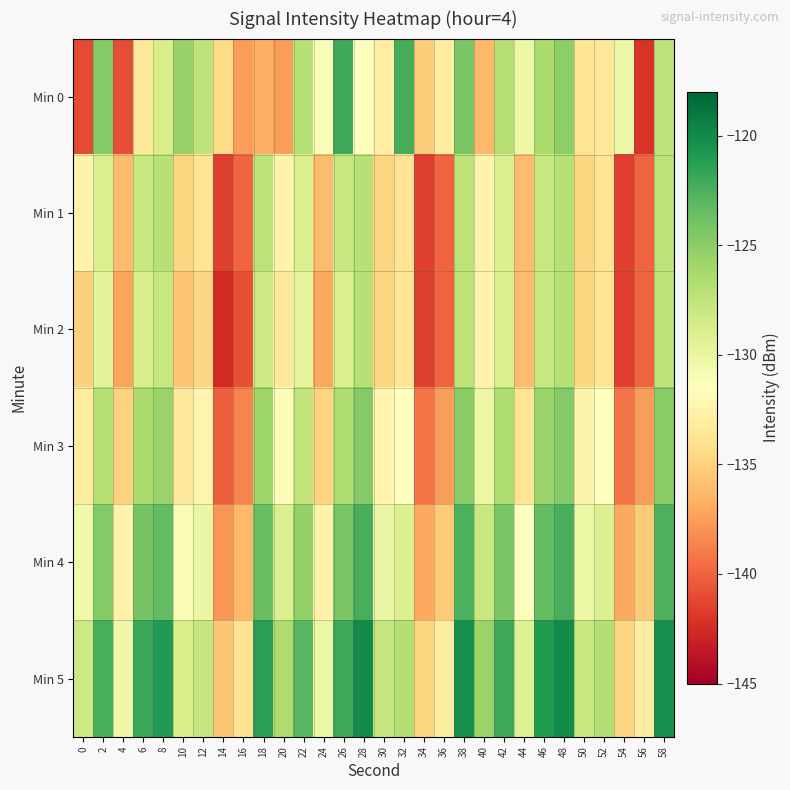

At which category is the sum across all series the highest?

48